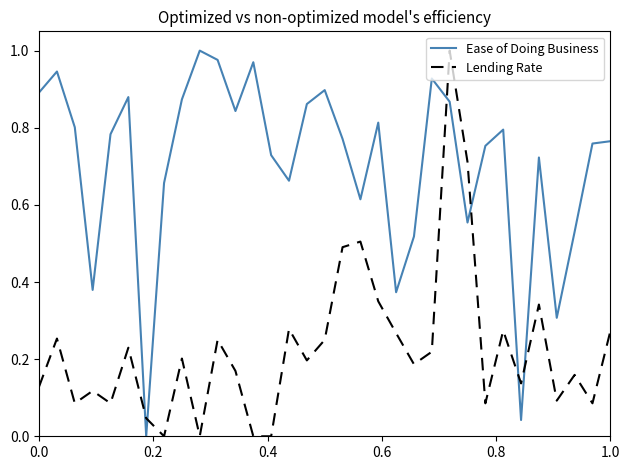

True or false: Lending Rate and Ease of Doing Business cross at least once.

True